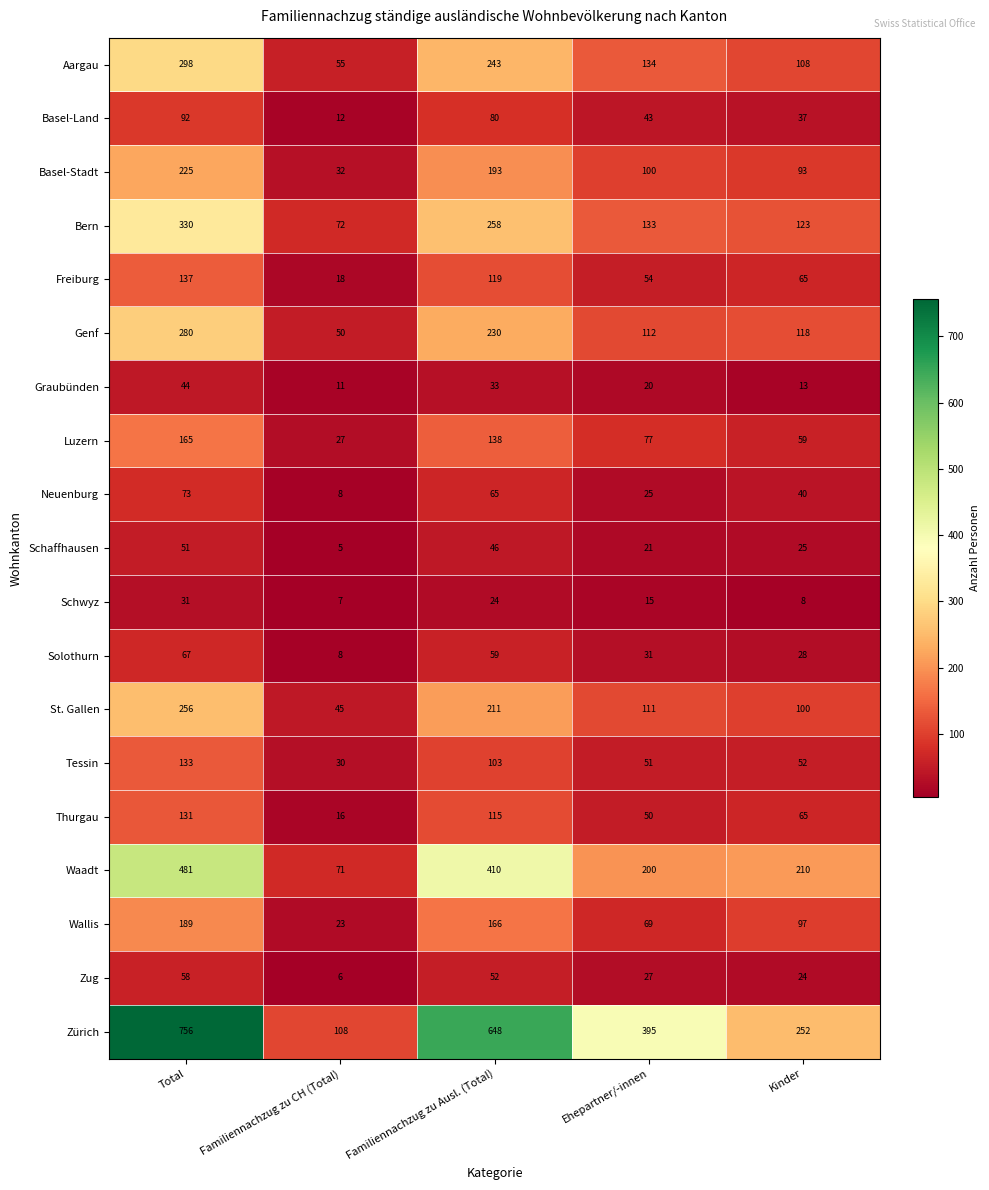

List the series in order of their peak value, lowest first.

Schwyz, Graubünden, Schaffhausen, Zug, Solothurn, Neuenburg, Basel-Land, Thurgau, Tessin, Freiburg, Luzern, Wallis, Basel-Stadt, St. Gallen, Genf, Aargau, Bern, Waadt, Zürich